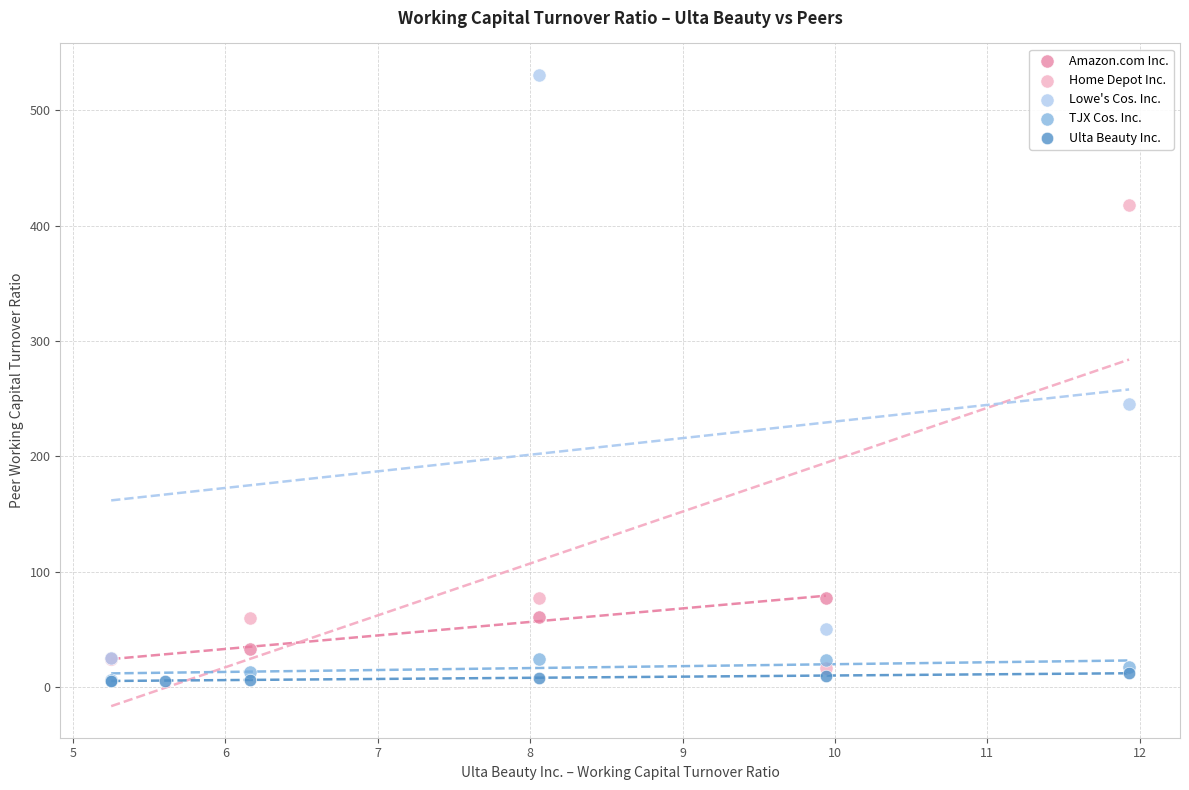

What are all the series names shown in the legend?

Amazon.com Inc., Home Depot Inc., Lowe's Cos. Inc., TJX Cos. Inc., Ulta Beauty Inc.